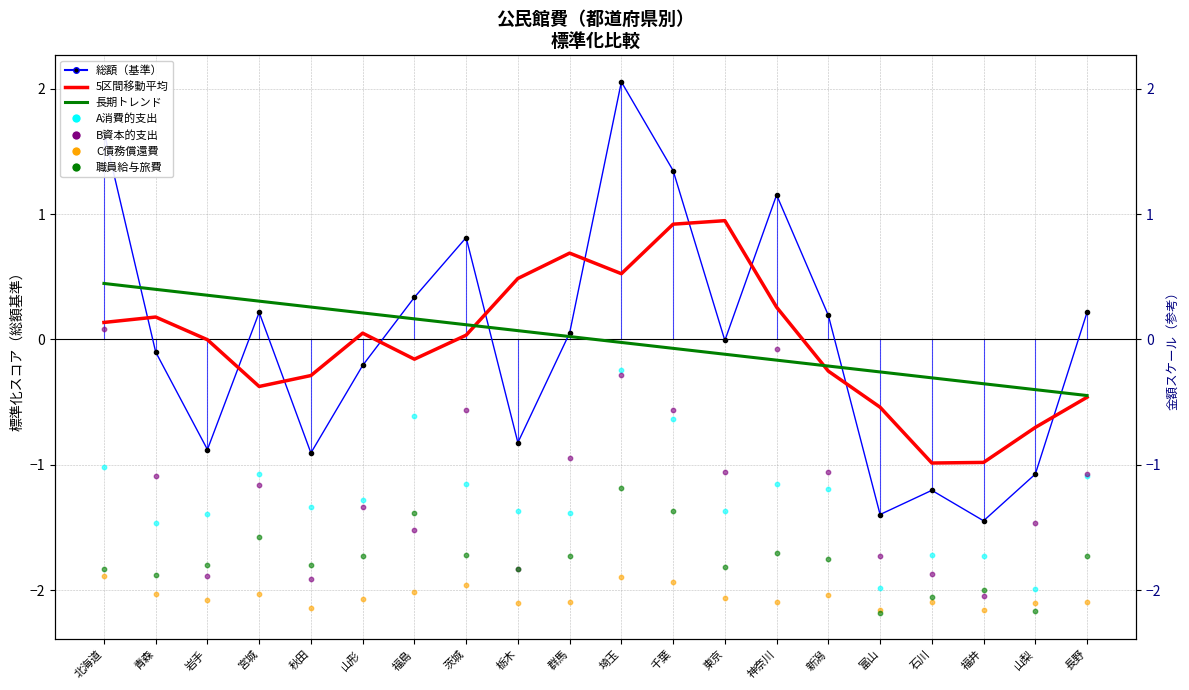

Is the value of 職員給与旅費 at 千葉 greater than the value of 総額 at 千葉?

No